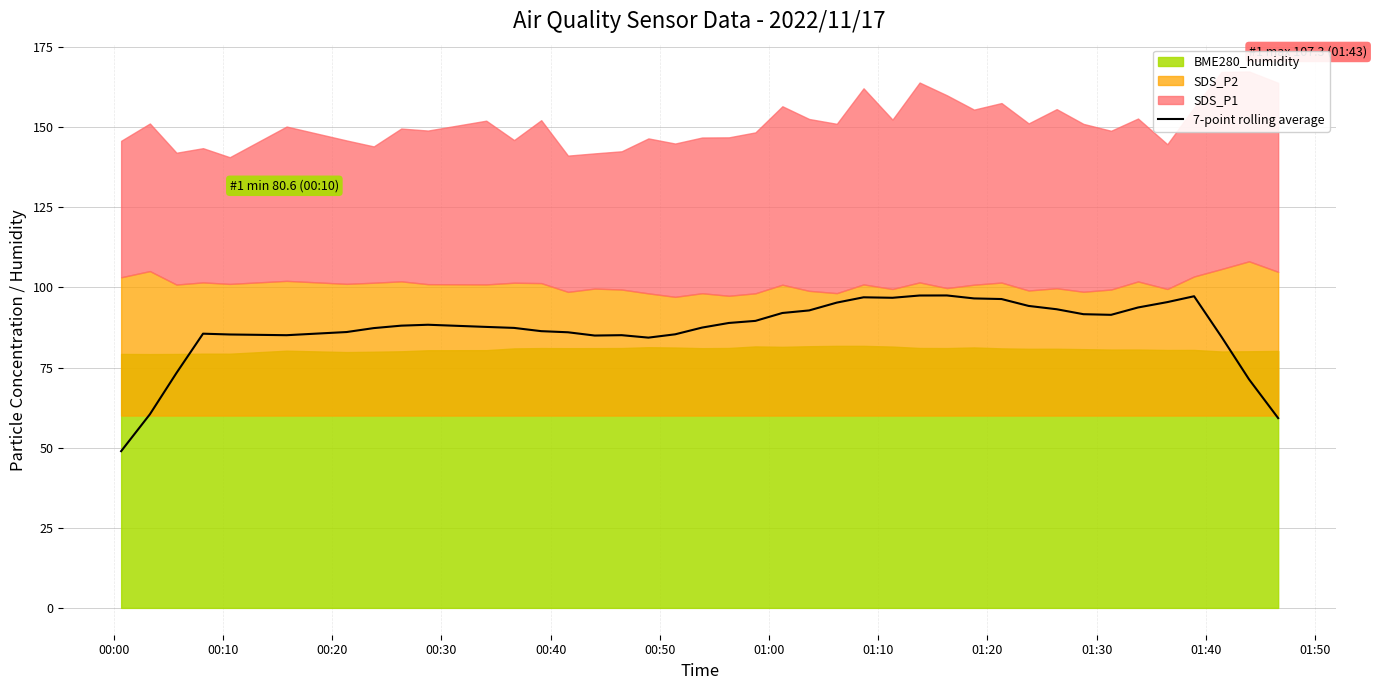

What is the maximum value for 7-point rolling average?

97.5